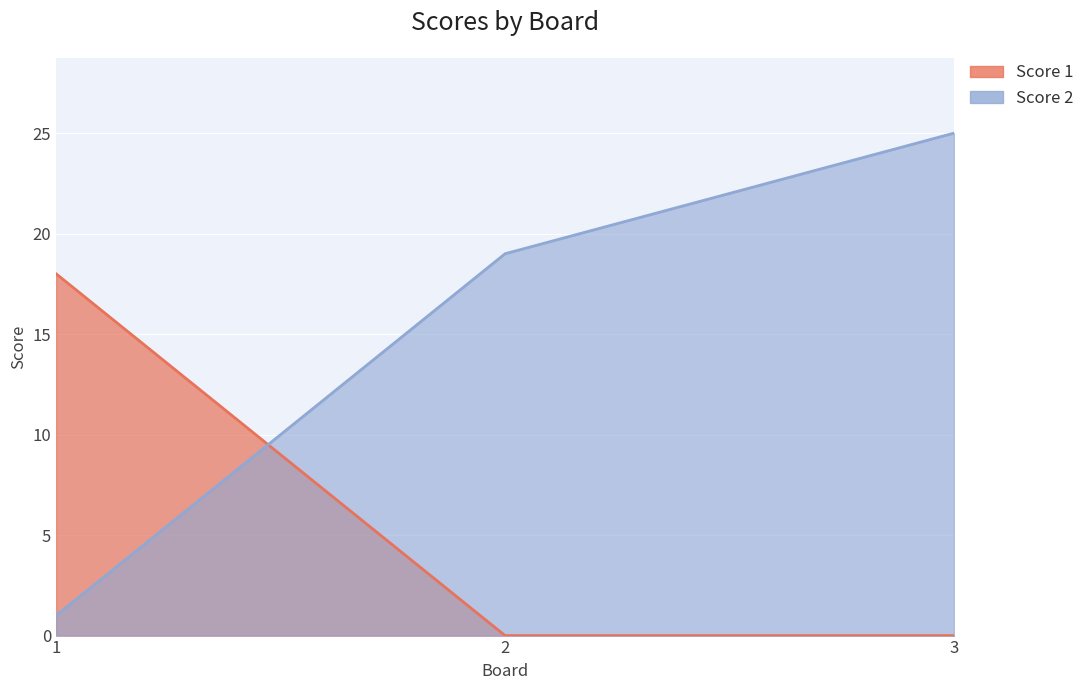

Rank the series by their maximum value, from highest to lowest.

Score 2, Score 1